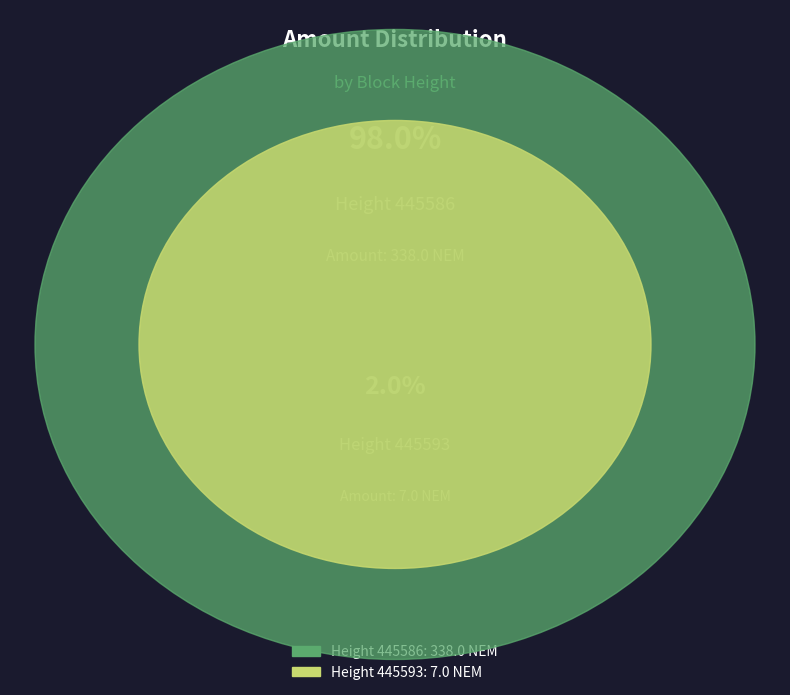

What is the change in value from 445593 to 445586?

+331